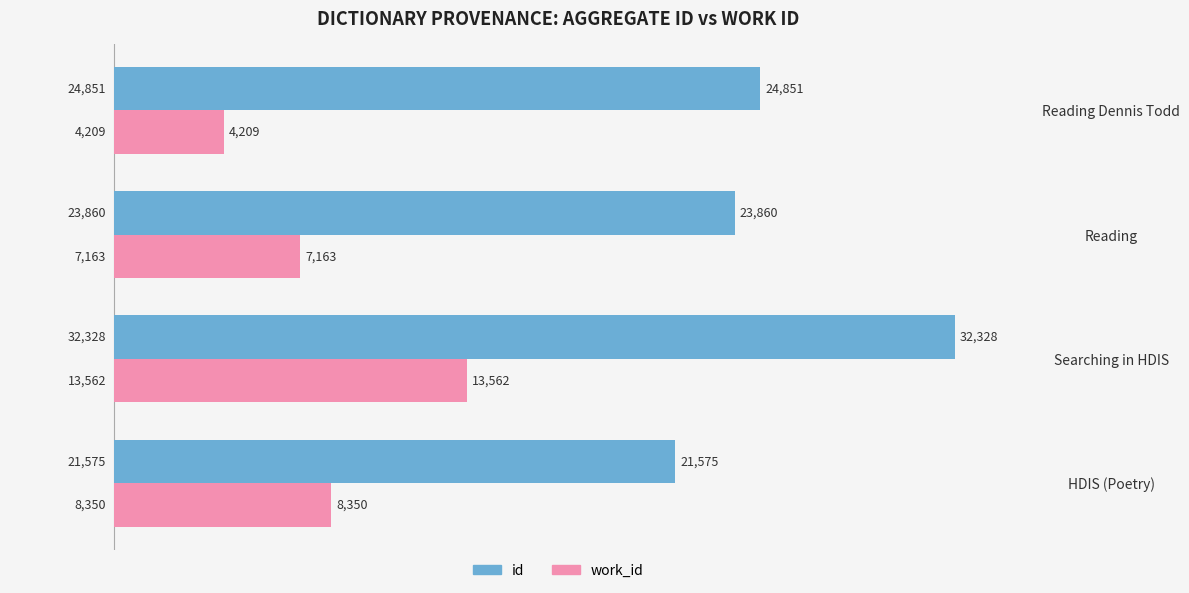

What are all the series names shown in the legend?

id, work_id